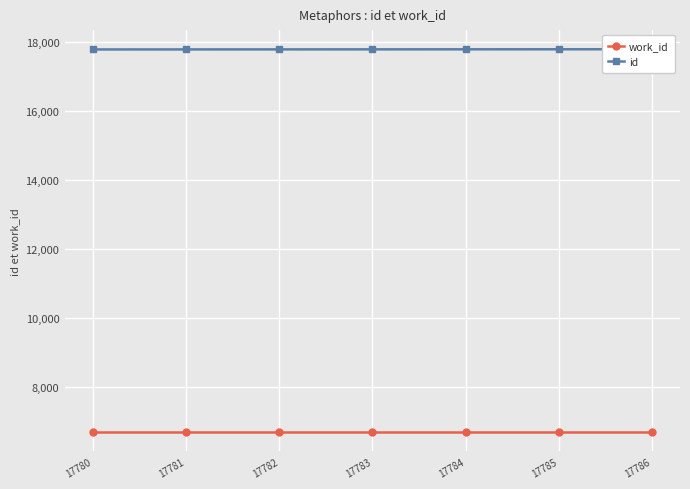

What is the average value of the work_id series?

6696